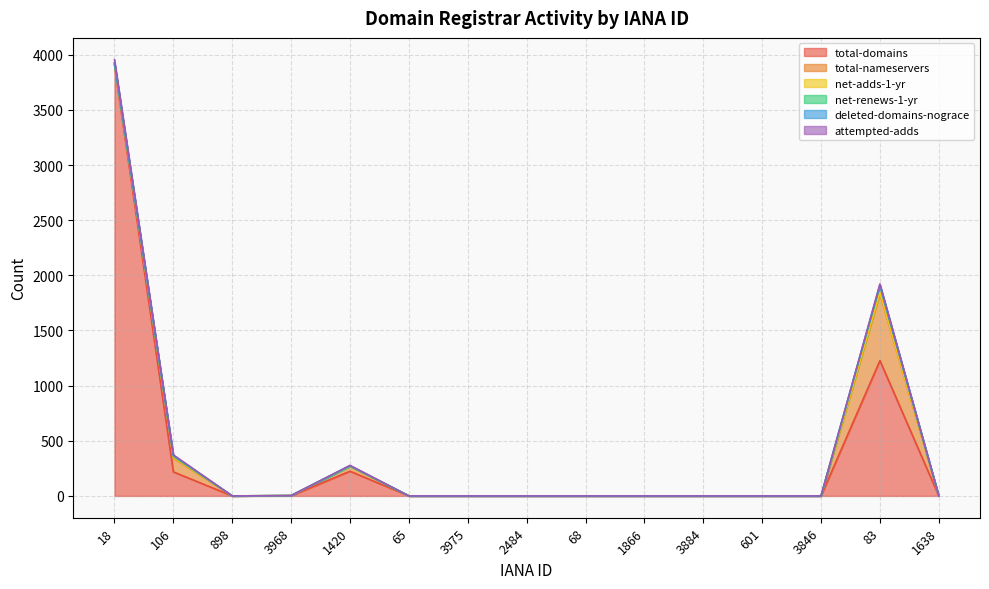

The value of deleted-domains-nograce at 2484 is 0. True or false?

True